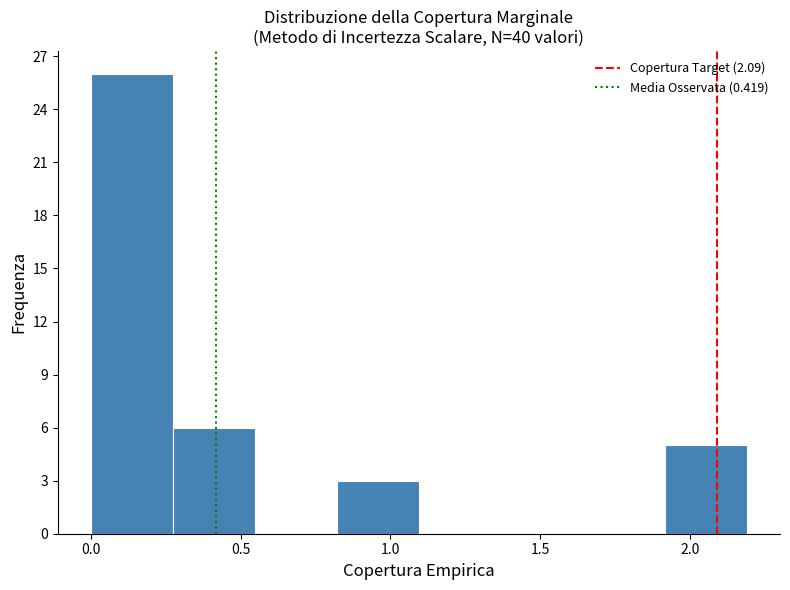

What is the height of the bar covering 1.90 to 2.20 on the x-axis? Neither the bar edges nor the heights are printed on the chart, so give them approximately, as read against the axes.

5